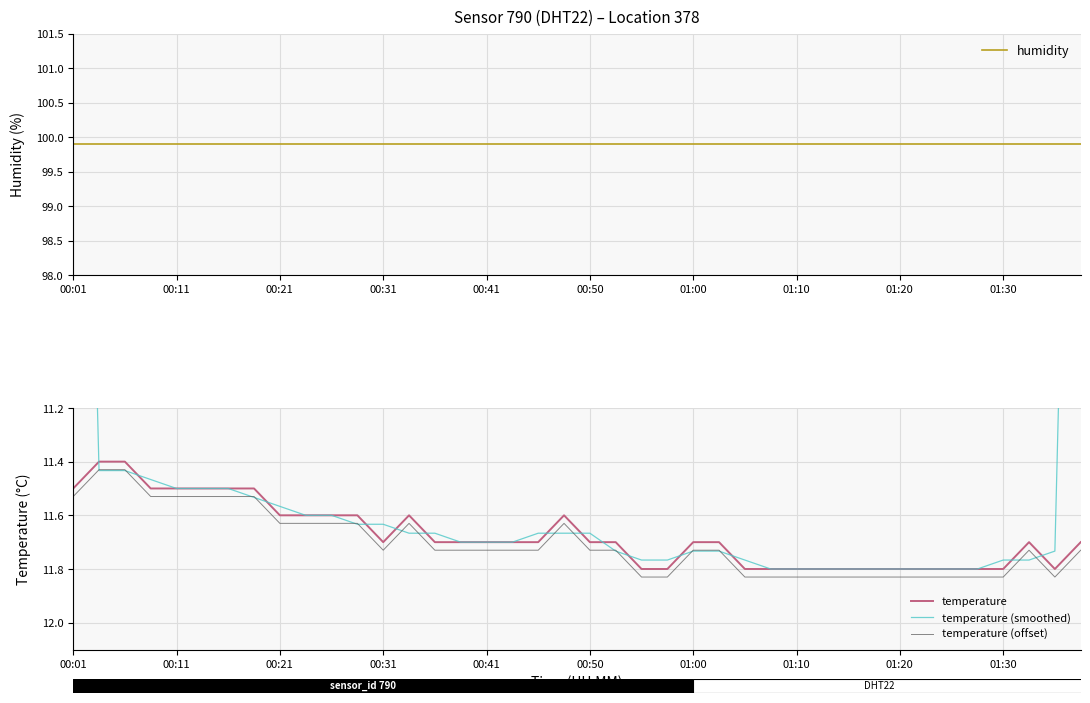

At 01:30, list the series in order from smallest to largest.

temperature (smoothed), temperature, temperature (offset), humidity